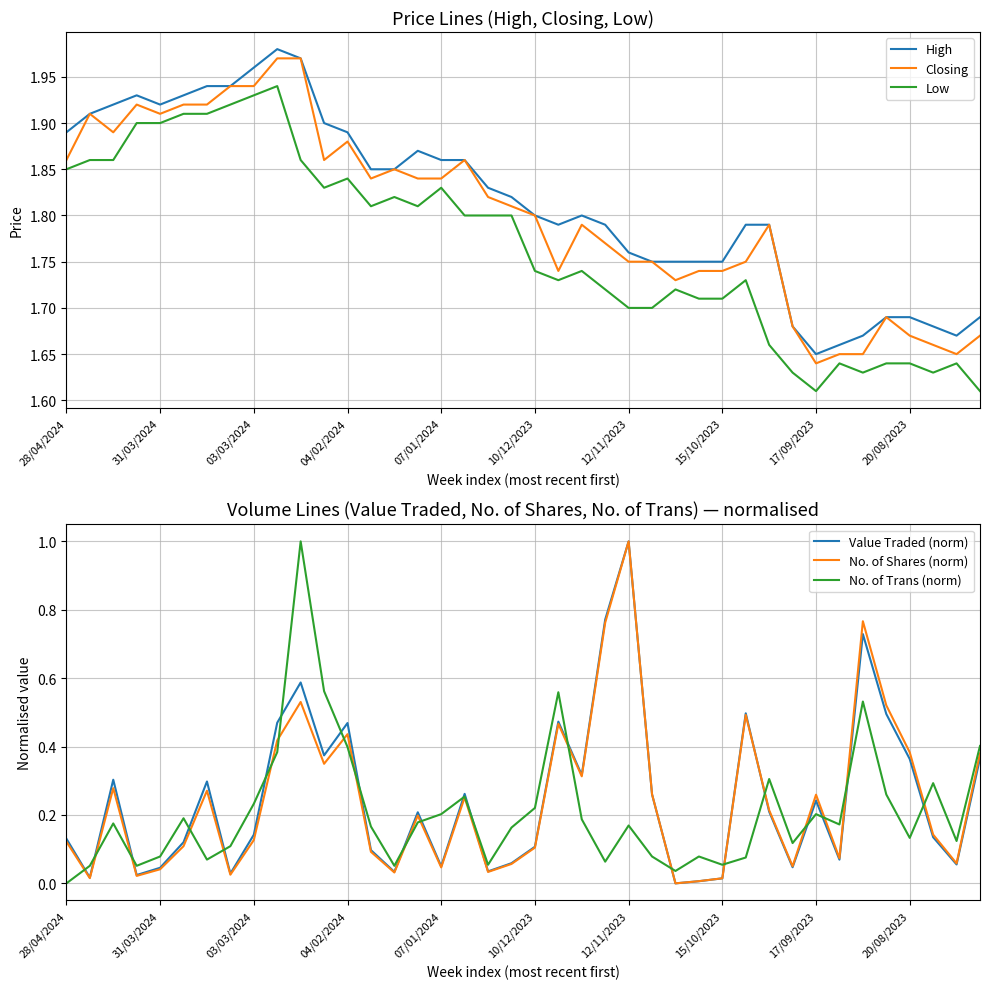

True or false: Value Traded (norm) and Closing intersect in this chart.

False